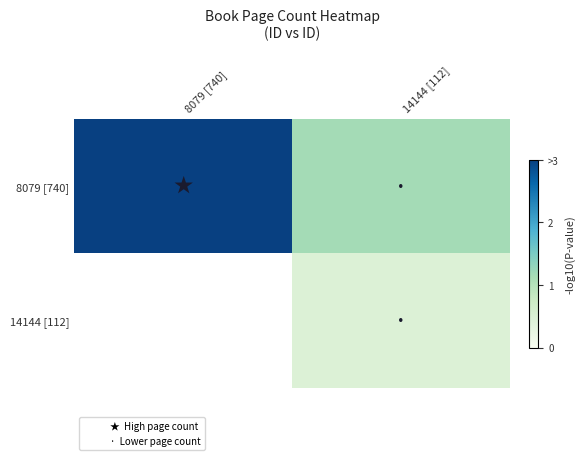

At which category does the chart reach its minimum across all series?

14144 [112]